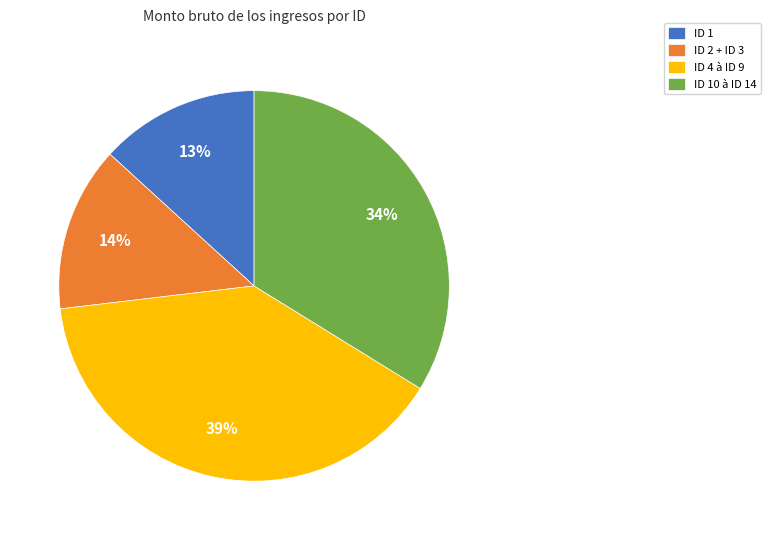

Does ID 1 account for over 50% of the chart?

No